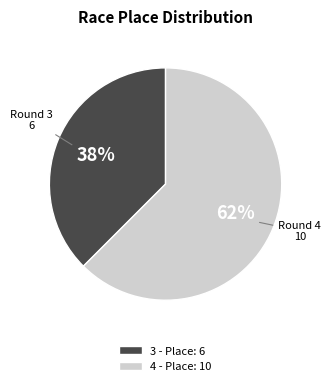

Is the sum of 4 - Place: 10 and 3 - Place: 6 greater than half?

Yes